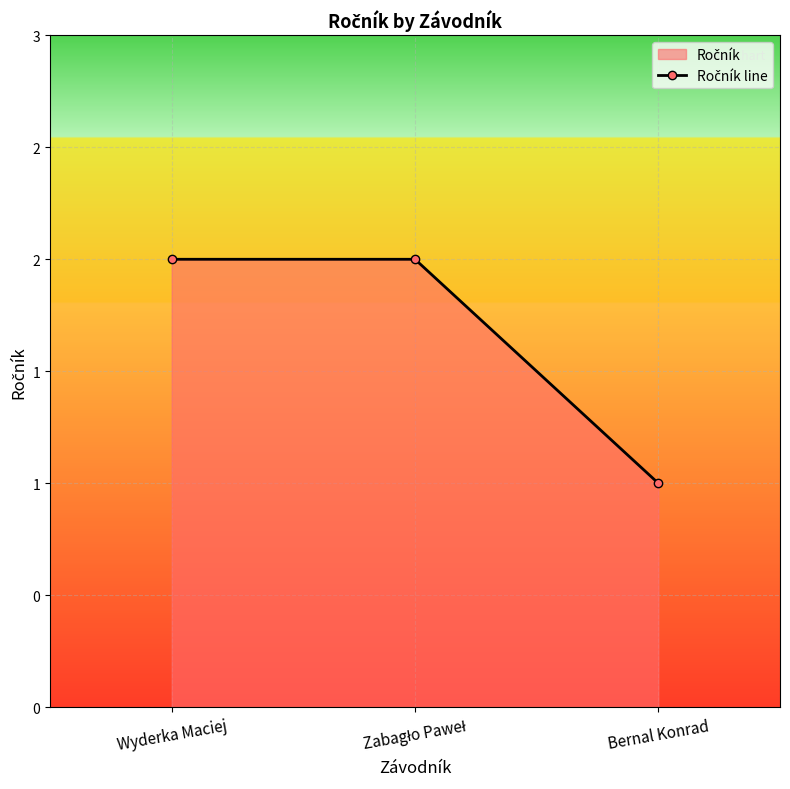

How many distinct data groups are displayed?

1